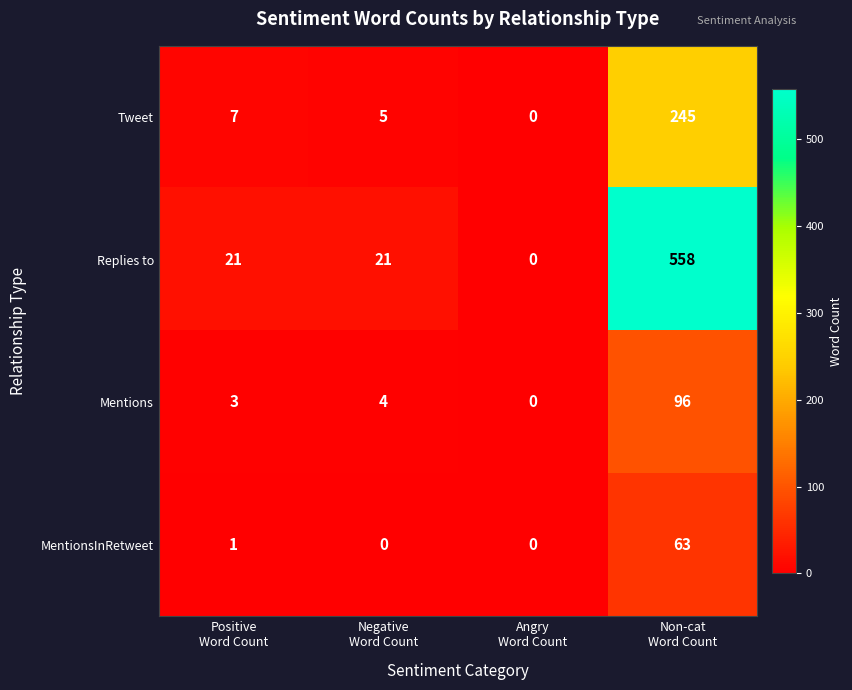

Which category has the highest value across all series?

Non-cat
Word Count